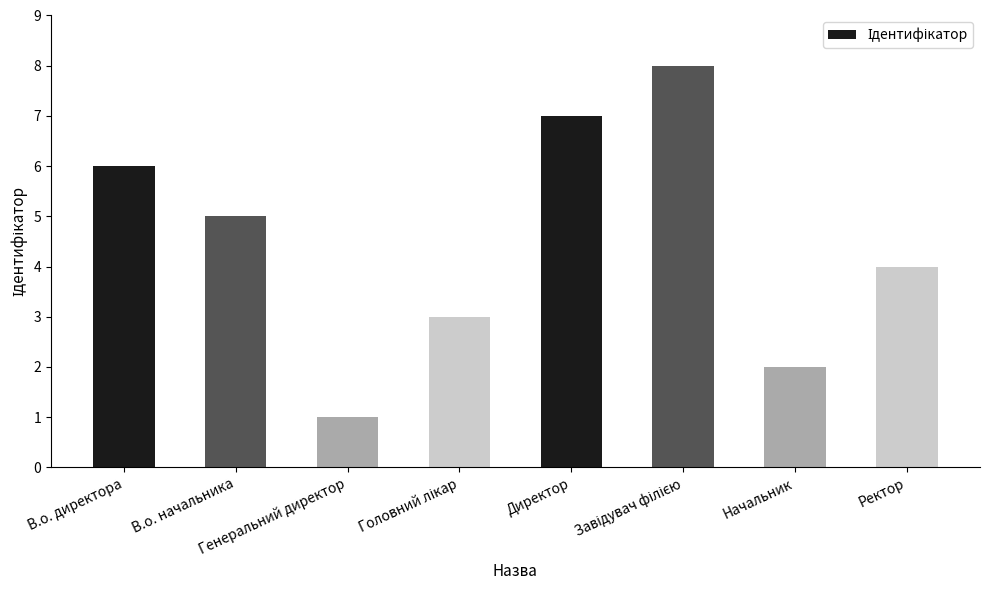

What is the smallest value displayed?

1